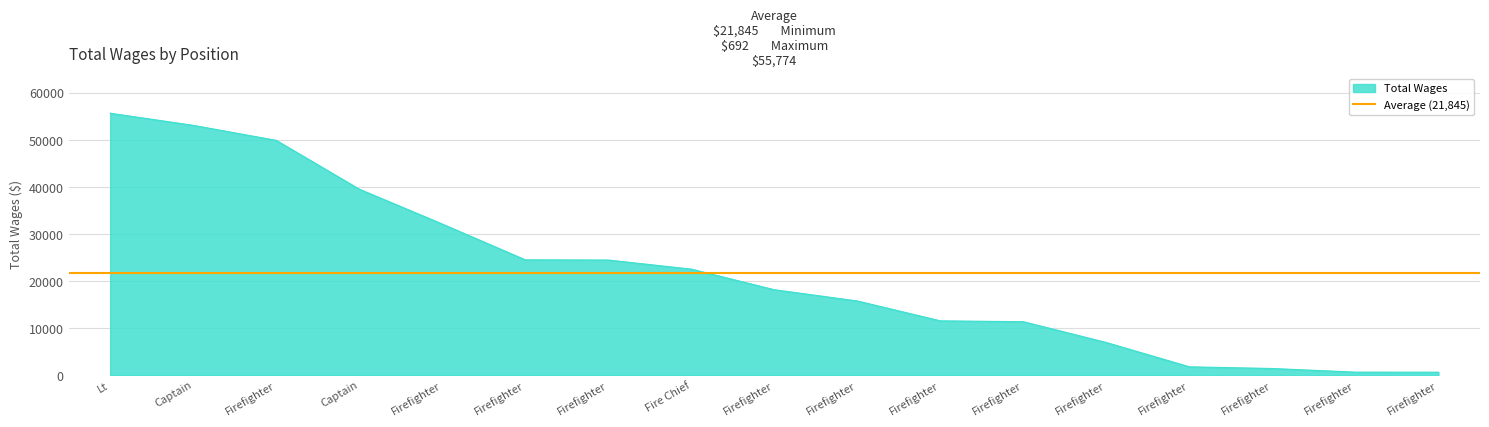

Count the number of data series in this chart.

1